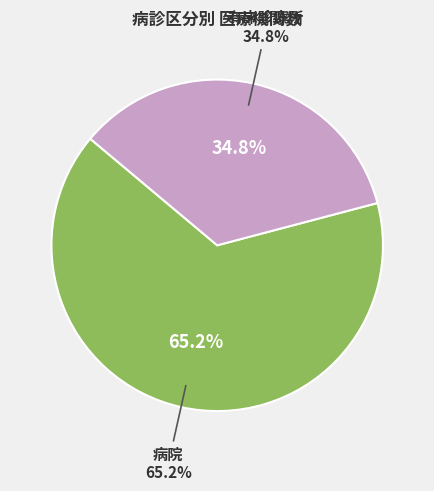

Combined, do 有床診療所 and 病院 account for over 50%?

Yes